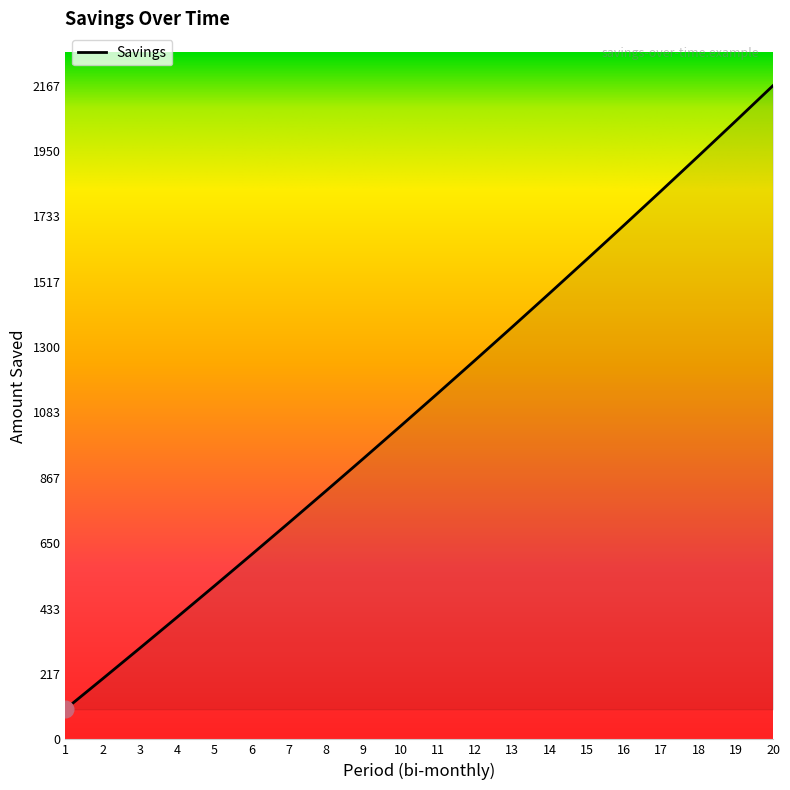

Reading left to right, list all the values displayed in this chart.

100.0	200.8	302.5	405.0	508.4	612.6	717.7	823.7	930.6	1038.3	1147.0	1256.6	1367.0	1478.4	1590.7	1704.0	1818.2	1933.3	2049.5	2166.5